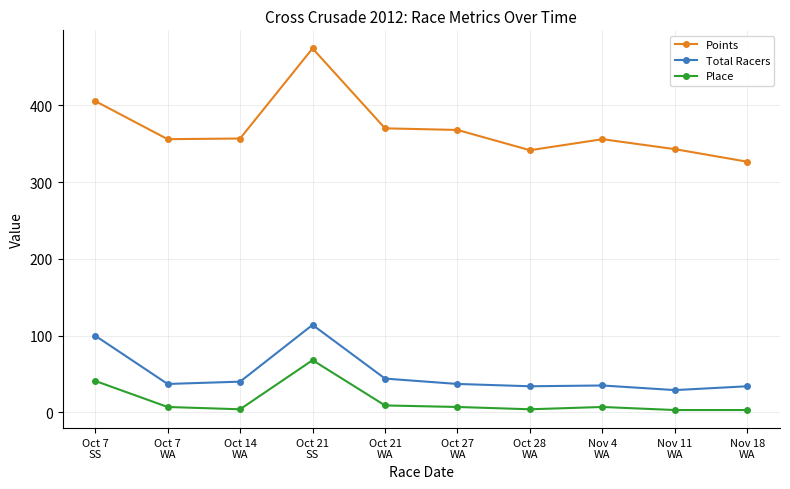

Is the value of Points at Nov 11
WA greater than the value of Place at Nov 11
WA?

Yes